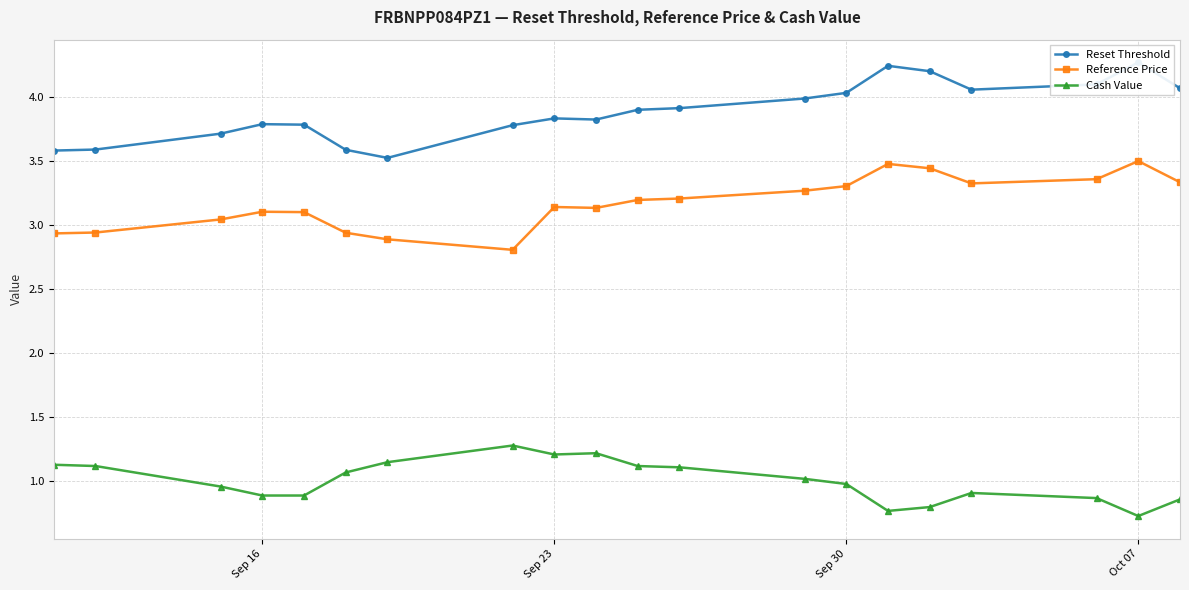

What is the minimum value for Reference Price?

2.8